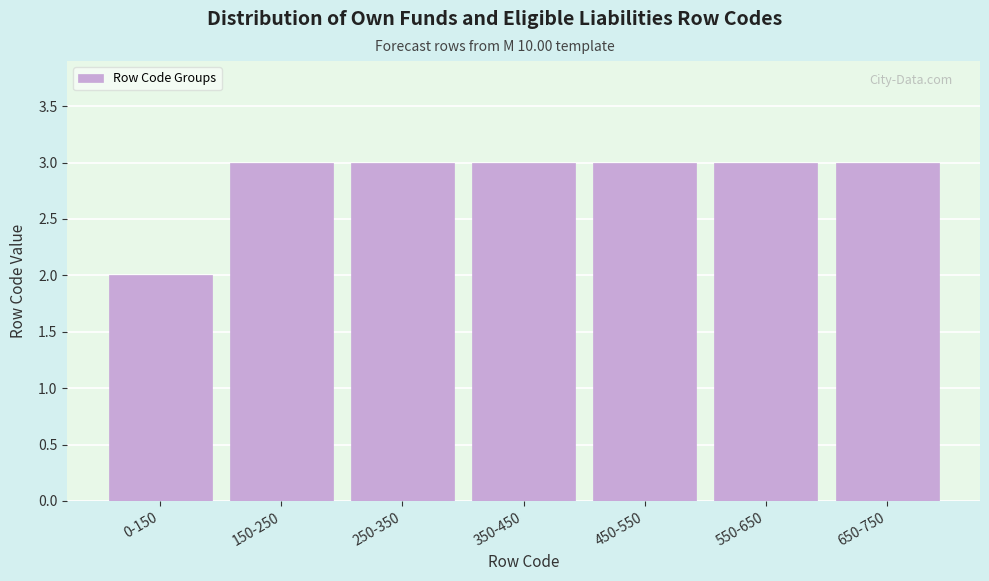

Reading left to right, what are all the values shown in this chart?

2	3	3	3	3	3	3